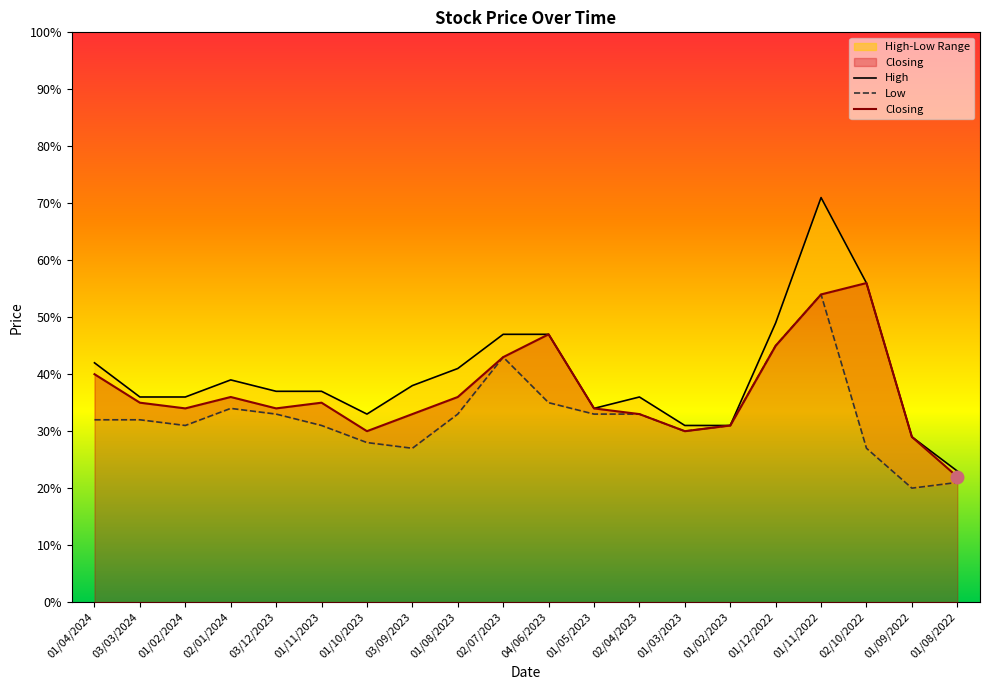

Reading left to right, what are all the values shown in this chart?

High: 01/04/2024=0.4	03/03/2024=0.4	01/02/2024=0.4	02/01/2024=0.4	03/12/2023=0.4	01/11/2023=0.4	01/10/2023=0.3	03/09/2023=0.4	01/08/2023=0.4	02/07/2023=0.5	04/06/2023=0.5	01/05/2023=0.3	02/04/2023=0.4	01/03/2023=0.3	01/02/2023=0.3	01/12/2022=0.5	01/11/2022=0.7	02/10/2022=0.6	01/09/2022=0.3	01/08/2022=0.2
Low: 01/04/2024=0.3	03/03/2024=0.3	01/02/2024=0.3	02/01/2024=0.3	03/12/2023=0.3	01/11/2023=0.3	01/10/2023=0.3	03/09/2023=0.3	01/08/2023=0.3	02/07/2023=0.4	04/06/2023=0.3	01/05/2023=0.3	02/04/2023=0.3	01/03/2023=0.3	01/02/2023=0.3	01/12/2022=0.5	01/11/2022=0.5	02/10/2022=0.3	01/09/2022=0.2	01/08/2022=0.2
Closing: 01/04/2024=0.4	03/03/2024=0.3	01/02/2024=0.3	02/01/2024=0.4	03/12/2023=0.3	01/11/2023=0.3	01/10/2023=0.3	03/09/2023=0.3	01/08/2023=0.4	02/07/2023=0.4	04/06/2023=0.5	01/05/2023=0.3	02/04/2023=0.3	01/03/2023=0.3	01/02/2023=0.3	01/12/2022=0.5	01/11/2022=0.5	02/10/2022=0.6	01/09/2022=0.3	01/08/2022=0.2